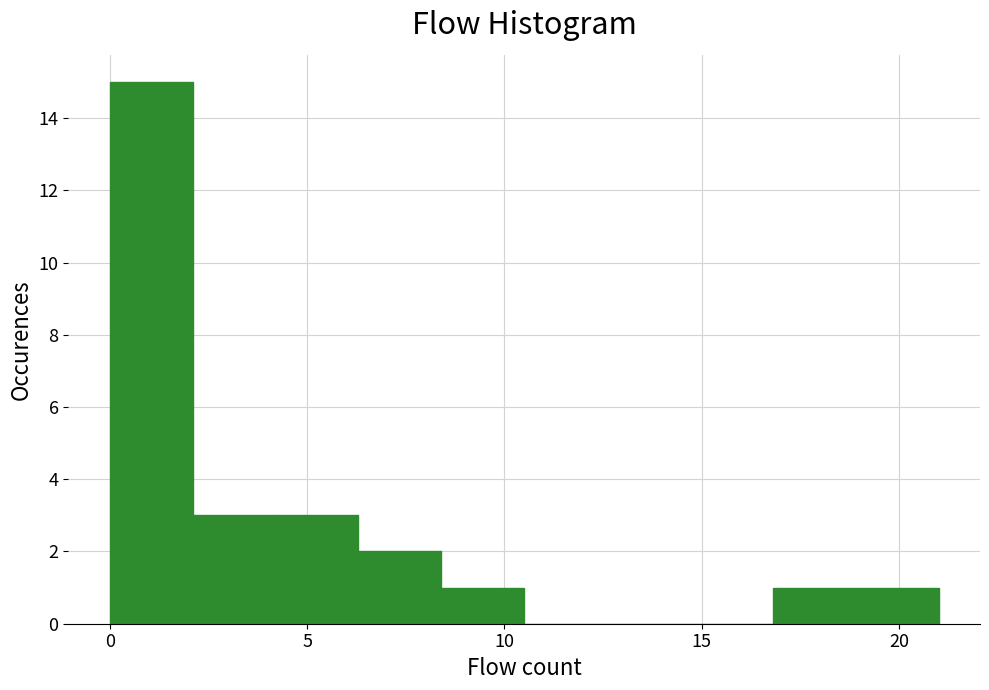

Reading left to right, transcribe this chart: for each bar, give the range it covers on the x-axis and its height. Neither the bar edges nor the heights are printed on the chart, so give them approximately, as read against the axes.

0.0 to 2.1: 15
2.1 to 4.2: 3
4.2 to 6.3: 3
6.3 to 8.4: 2
8.4 to 10.5: 1
10.5 to 12.6: 0
12.6 to 14.7: 0
14.7 to 16.8: 0
16.8 to 18.9: 1
18.9 to 21.0: 1